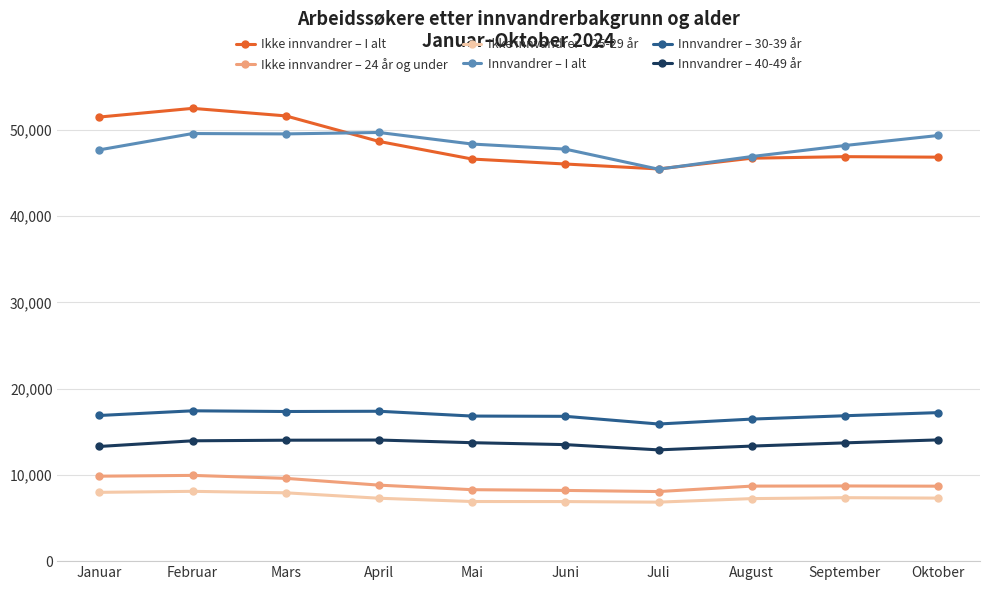

Between April and August, which series saw the biggest shift?

Innvandrer – I alt